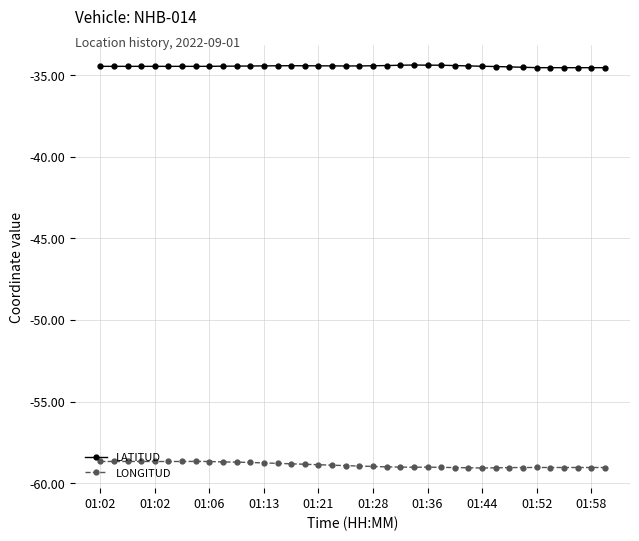

Which series has the largest total across all categories?

LATITUD